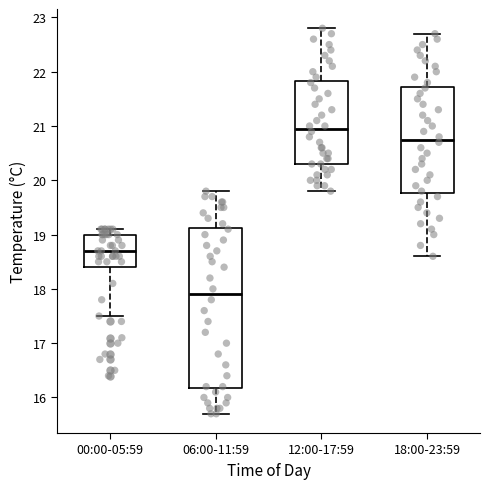

Which box's median line is the lowest?

06:00-11:59